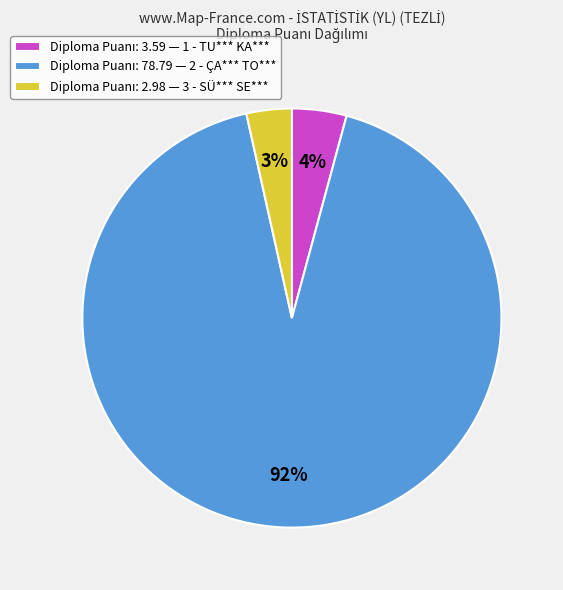

Is there any slice that represents more than half of the pie?

Yes